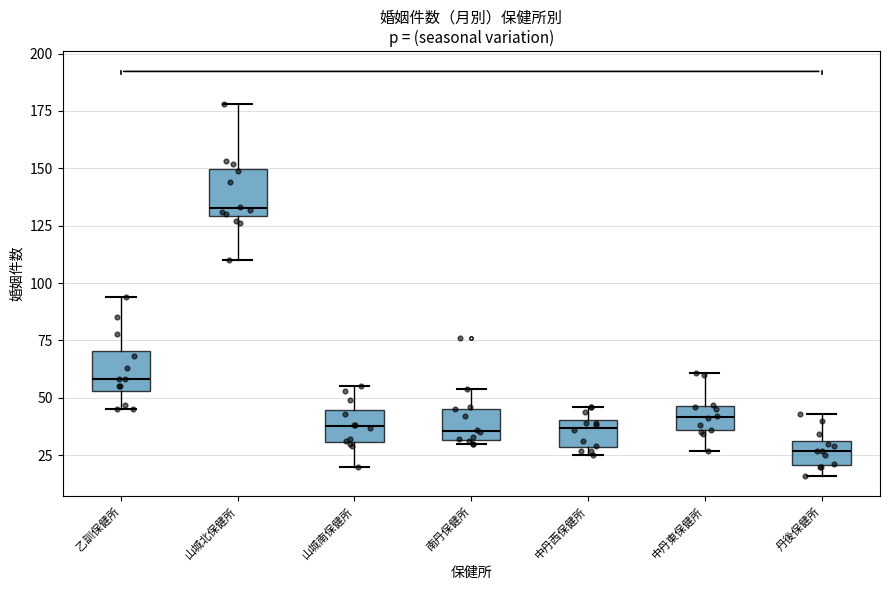

Reading left to right, transcribe this box plot: for each box, give where its median line is, the range the box spans, and where its two whiskers end, as read against the y-axis. The values are not printed on the chart, so give them approximately, as read against the axis.

乙訓保健所: median 60, box 55 to 70, whiskers 45 to 95
山城北保健所: median 135, box 130 to 150, whiskers 110 to 180
山城南保健所: median 40, box 30 to 45, whiskers 20 to 55
南丹保健所: median 35, box 30 to 45, whiskers 30 (just below the box's lower edge) to 55
中丹西保健所: median 35, box 30 to 40, whiskers 25 to 45
中丹東保健所: median 40, box 35 to 45, whiskers 25 to 60
丹後保健所: median 25, box 20 to 30, whiskers 15 to 45